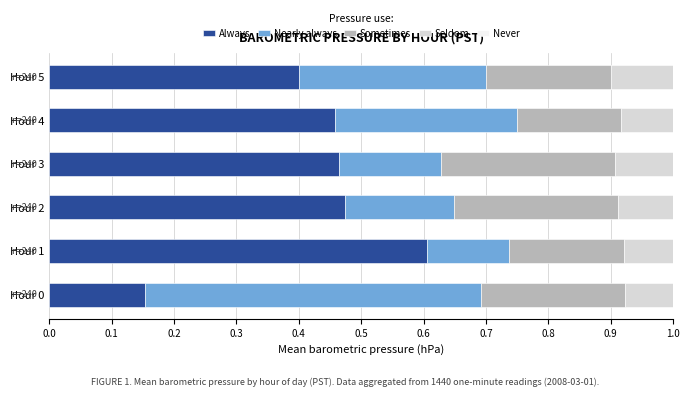

Count the Always values in the range 0 to 1.

6